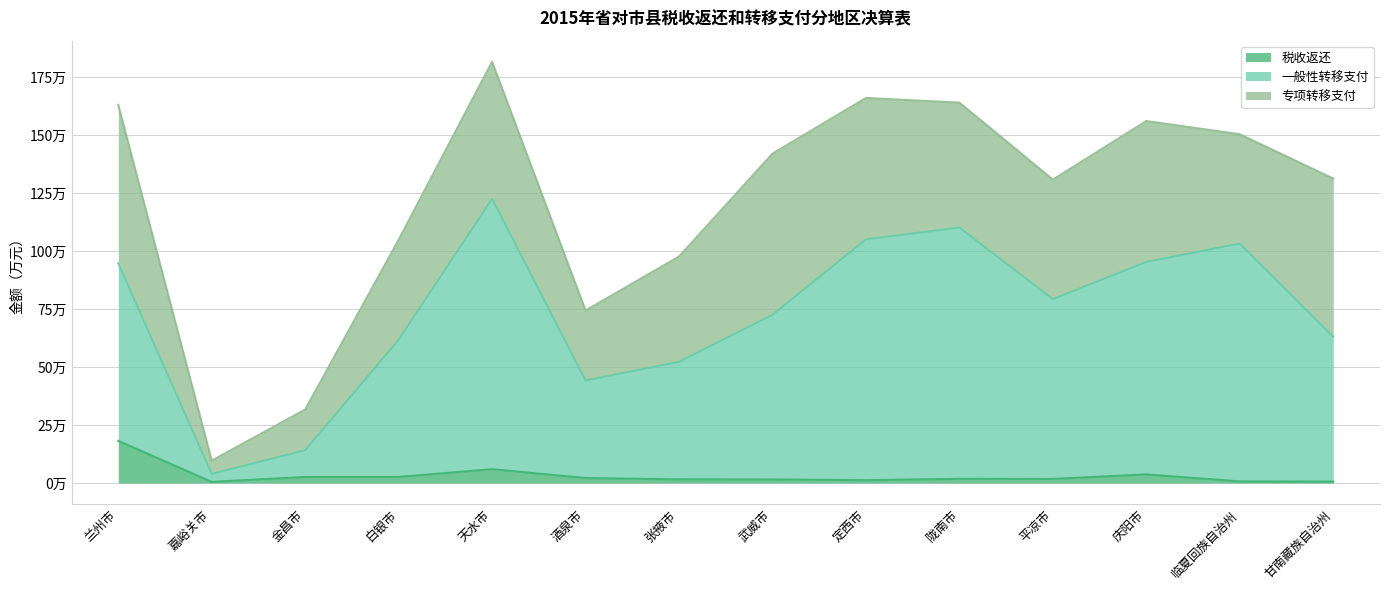

Is it true that 税收返还 equals 7878 at 张掖市?

False